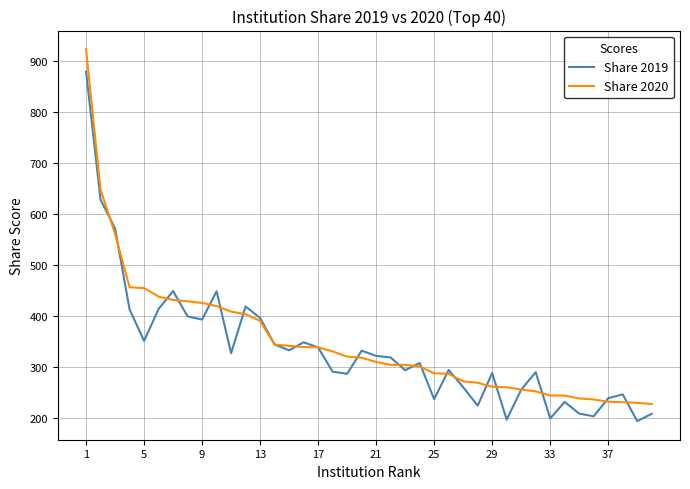

Which series has the largest total across all categories?

Share 2020